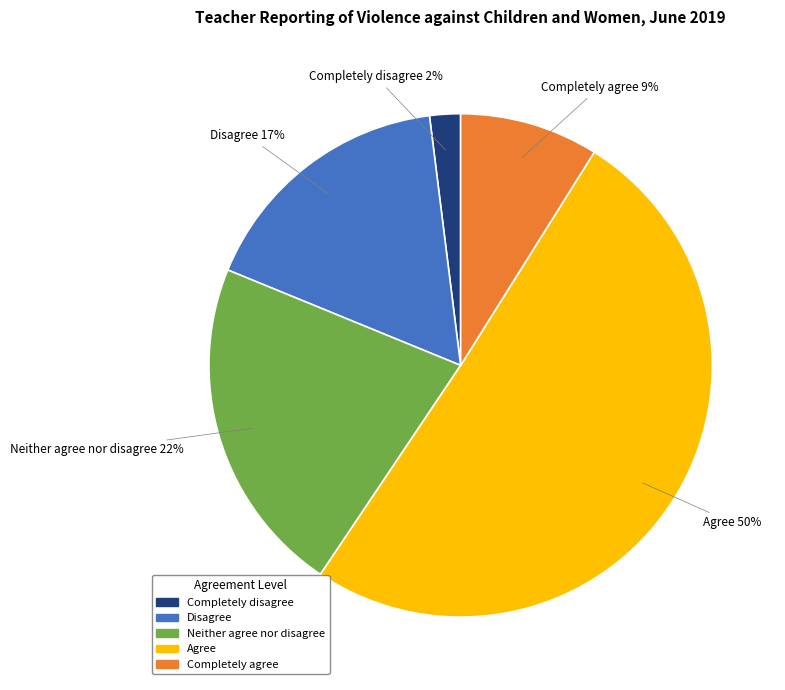

To the nearest percent, what percentage of the pie is Agree?

50%